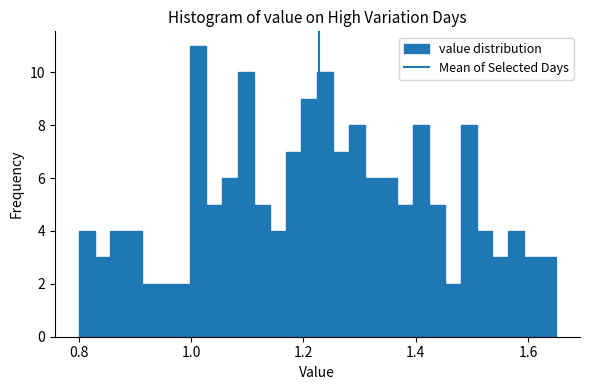

Around what value on the x-axis is the tallest bar? Give the approximate position of its centre, as read against the axis.

1.02